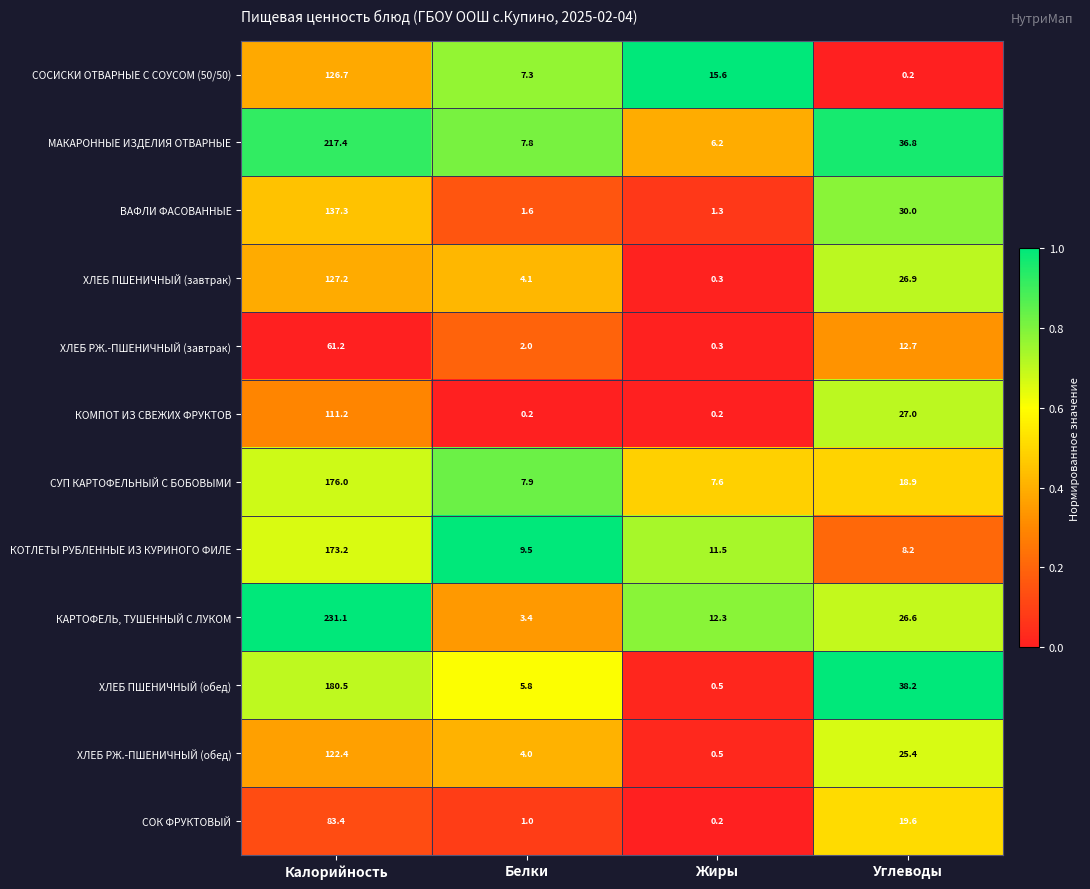

True or false: СОК ФРУКТОВЫЙ has a value of 1.5 at Белки.

False